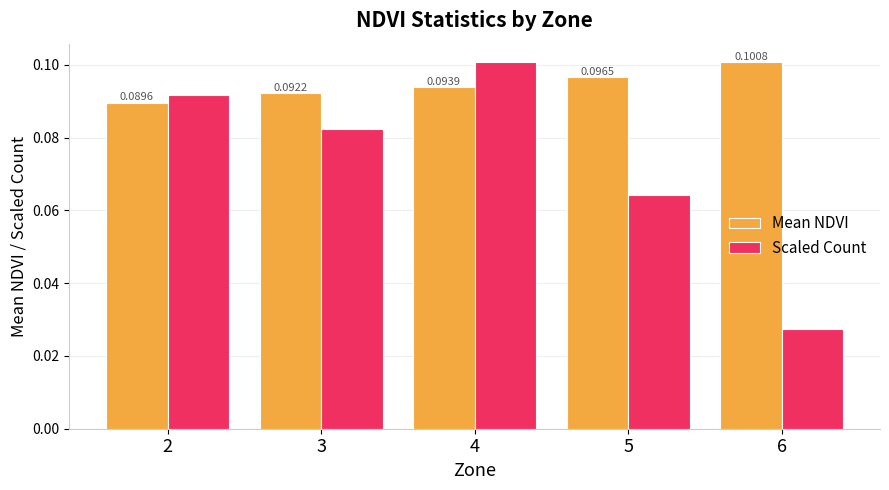

Count the number of categories in the chart.

5